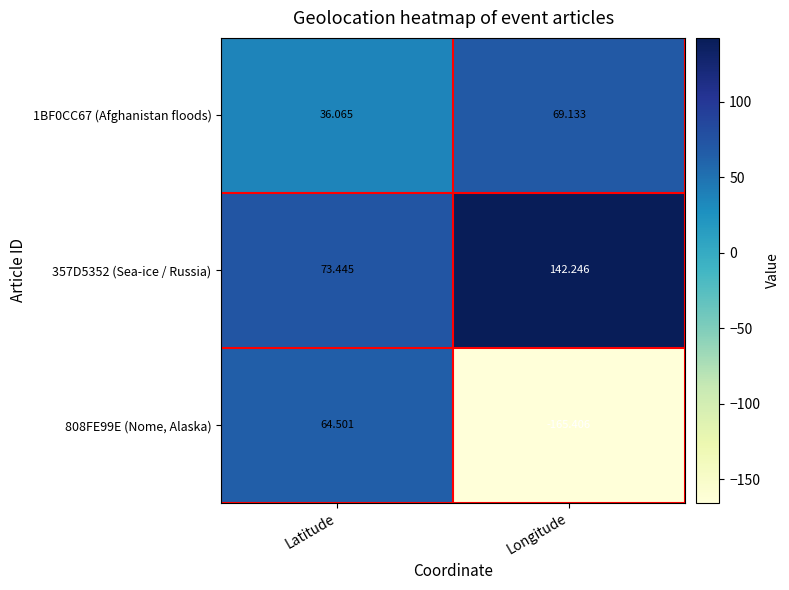

At which label does 808FE99E (Nome, Alaska) first exceed 64?

Latitude